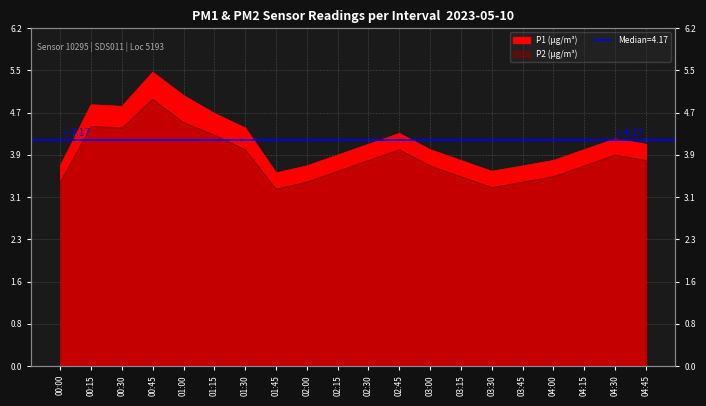

What is the maximum value for P1?

5.4